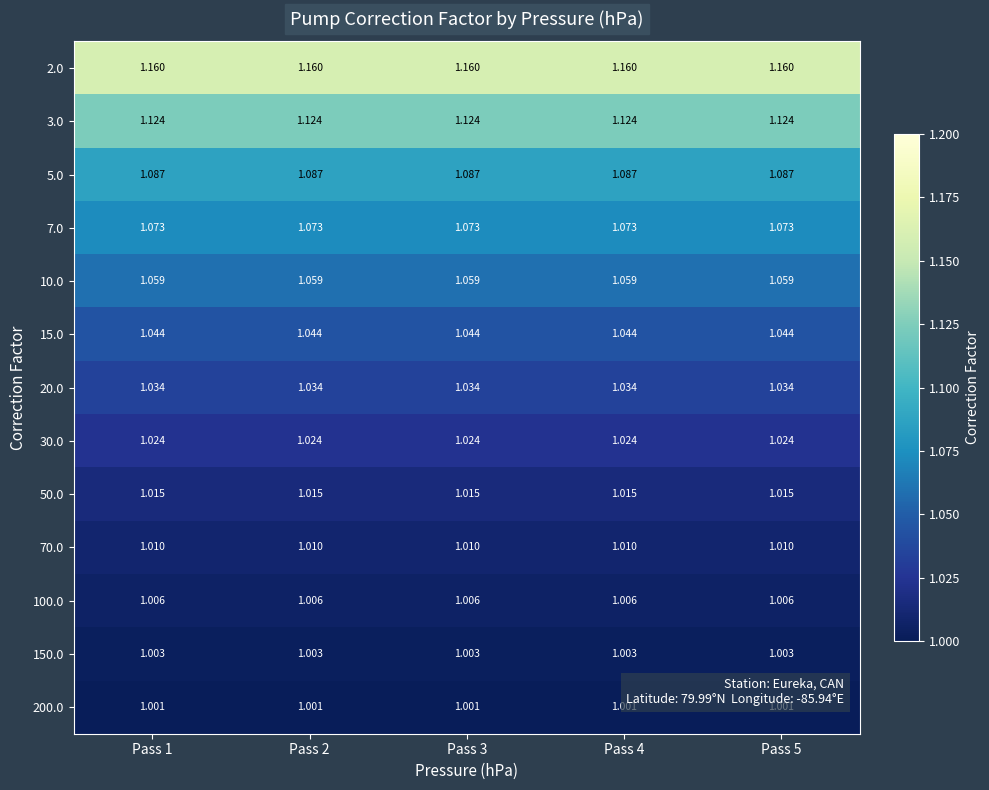

At which category is the sum across all series the highest?

Pass 1